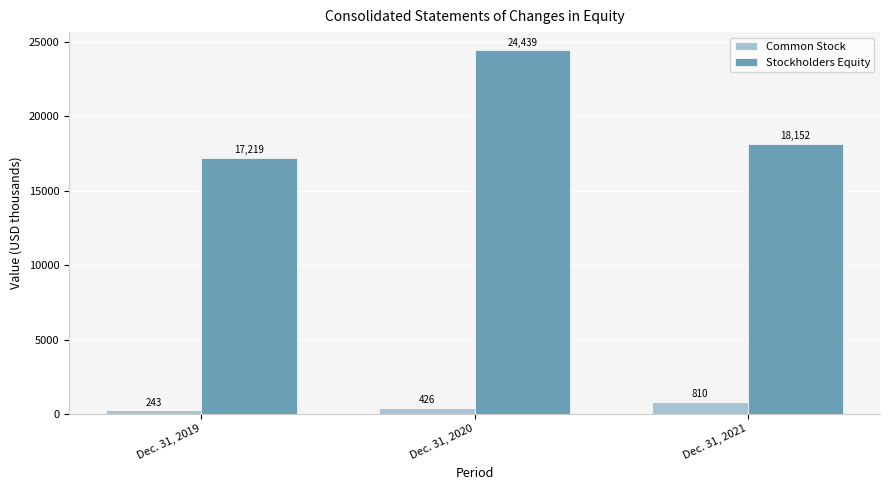

What is the spread (max minus min) of values at Dec. 31, 2020?

24013